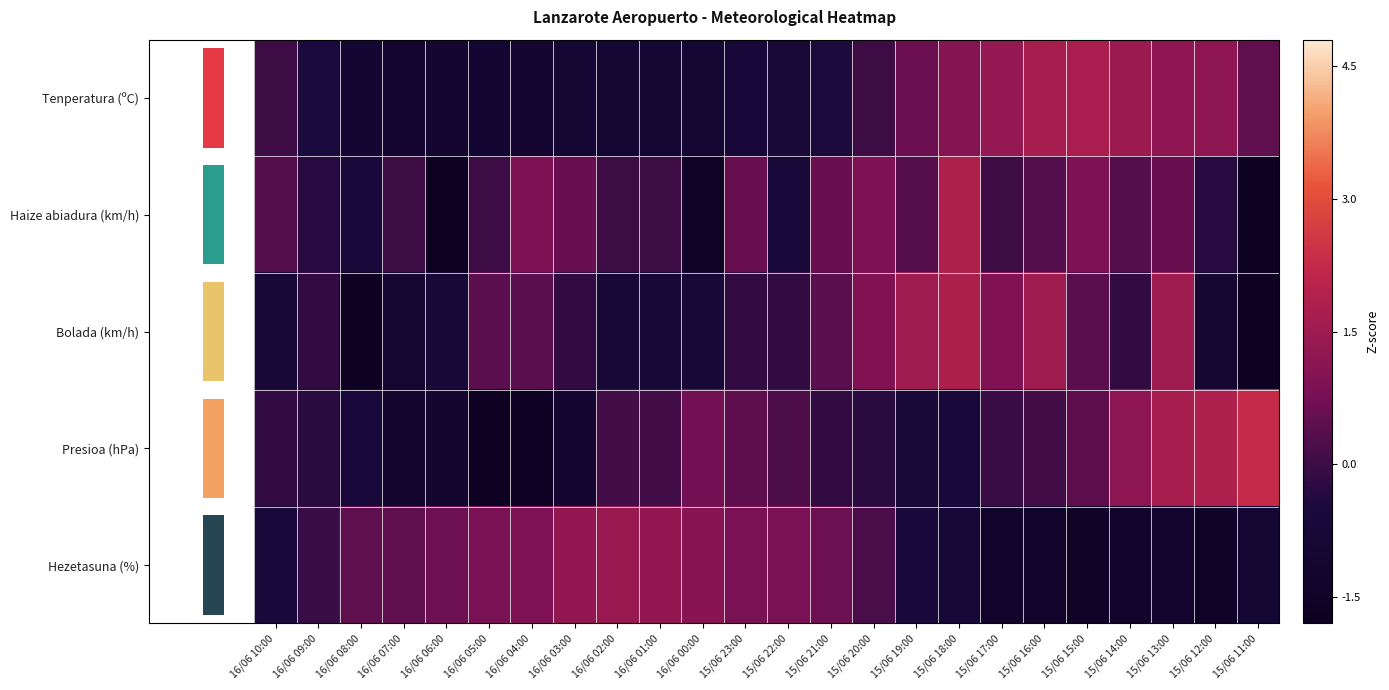

The value of Presioa (hPa) at 16/06 07:00 is -1.1. True or false?

True